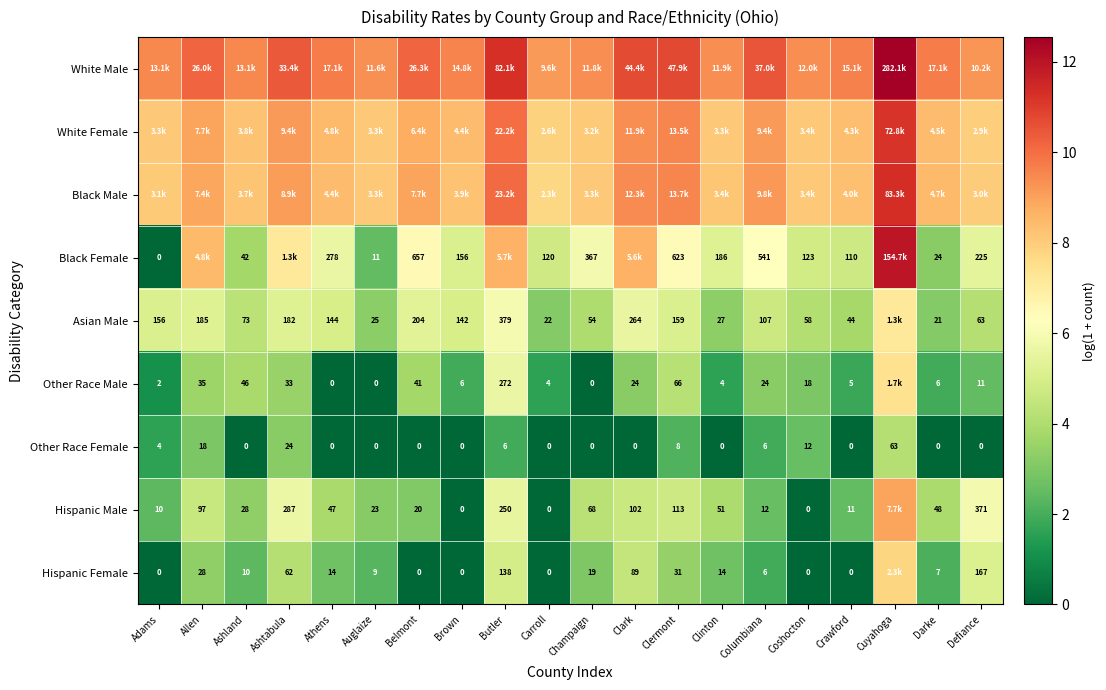

The value of Other Race Male at Adams is 0.6. True or false?

False